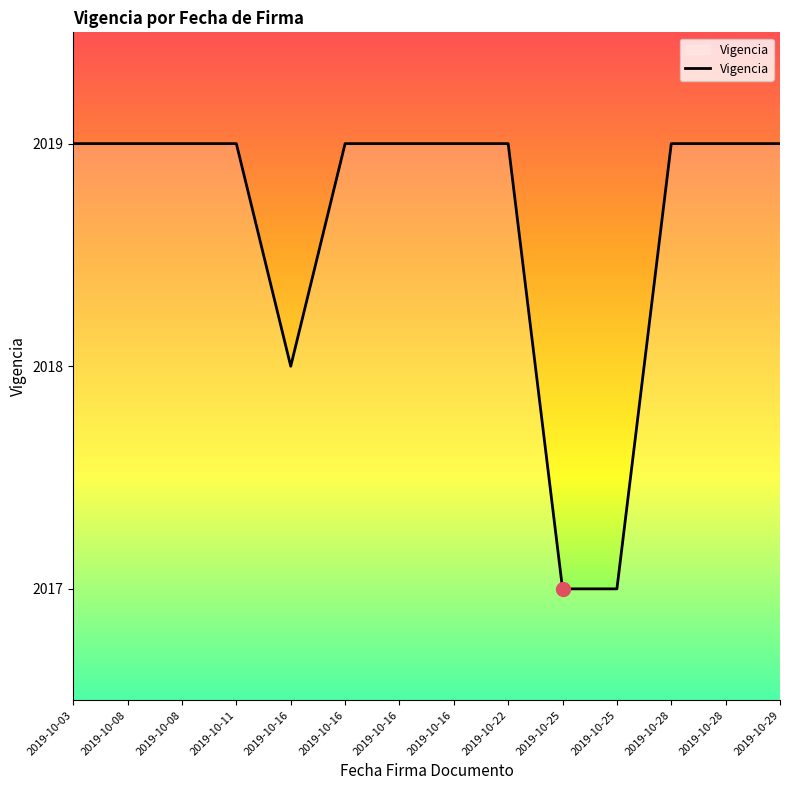

Rank the categories by value from highest to lowest.

2019-10-03, 2019-10-08, 2019-10-08, 2019-10-11, 2019-10-16, 2019-10-16, 2019-10-16, 2019-10-22, 2019-10-28, 2019-10-28, 2019-10-29, 2019-10-16, 2019-10-25, 2019-10-25